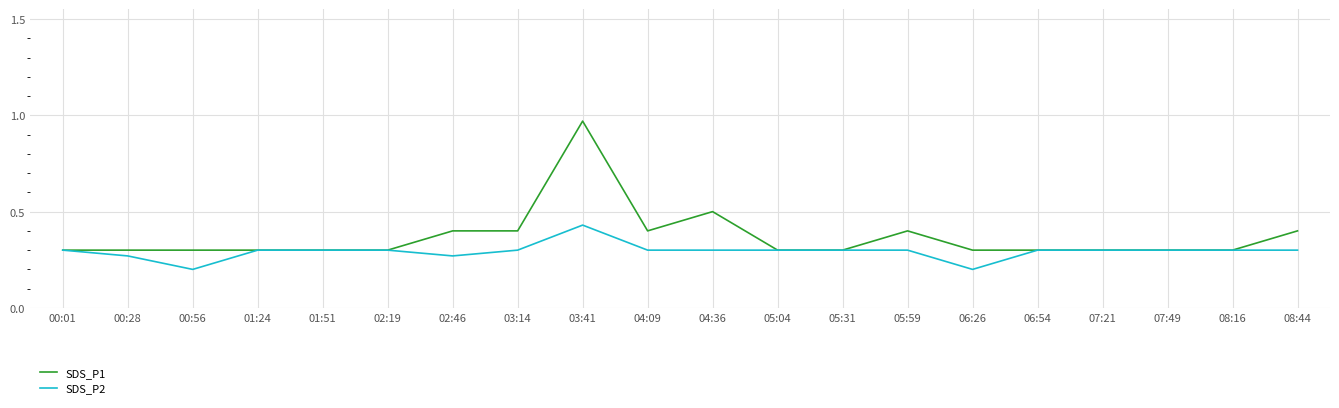

Is this an area chart (filled region under the line)?

No